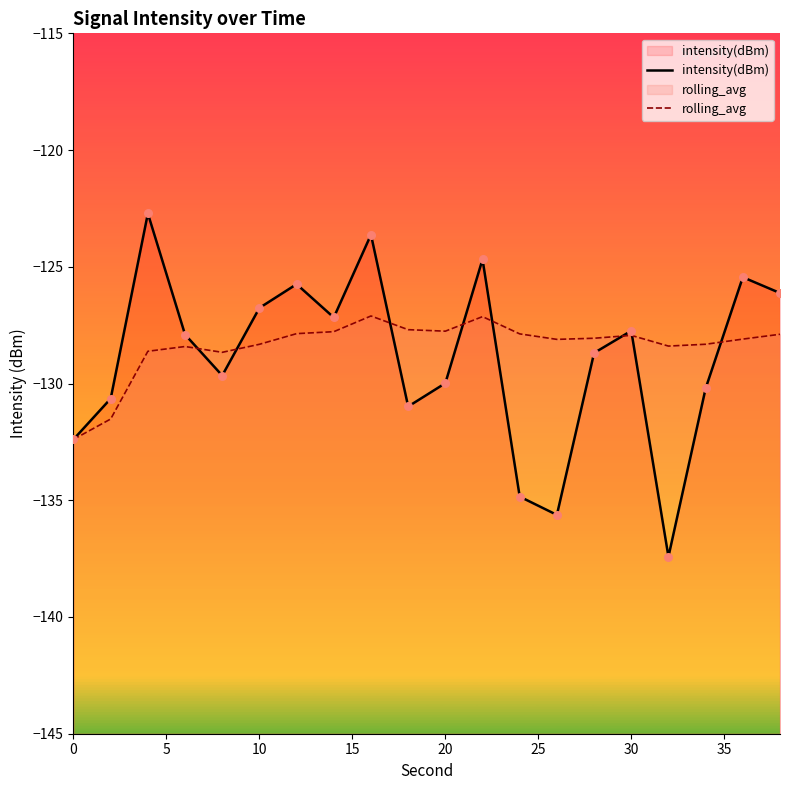

What are all the series names shown in the legend?

intensity(dBm), rolling_avg